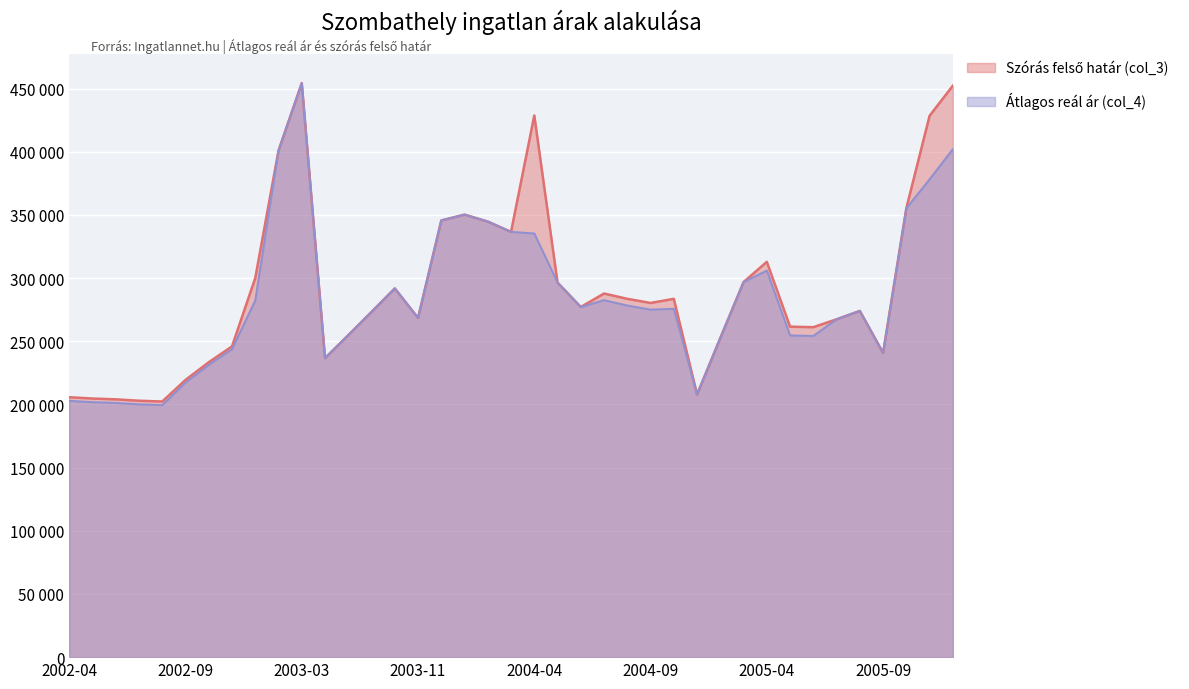

Reading left to right, list all the values displayed in this chart.

Szórás felső határ (col_3): 205756	204716	204080	202979	202354	219450	233436	245987	300104	401026	454435	236743	254877	273305	291908	268578	345691	350313	344812	336639	428790	296521	277191	287838	283644	280365	283642	207953	252660	296917	312923	261615	261195	267447	274090	240877	355315	428536	452361
Átlagos reál ár (col_4): 202913	201873	201237	200136	199511	217318	231304	243855	282336	401026	454435	236743	254877	273305	291908	268578	345691	350313	344812	336639	335395	296521	277191	282569	278375	275096	275738	207953	252660	296917	306001	254693	254273	267447	274090	240877	355315	378236	402061